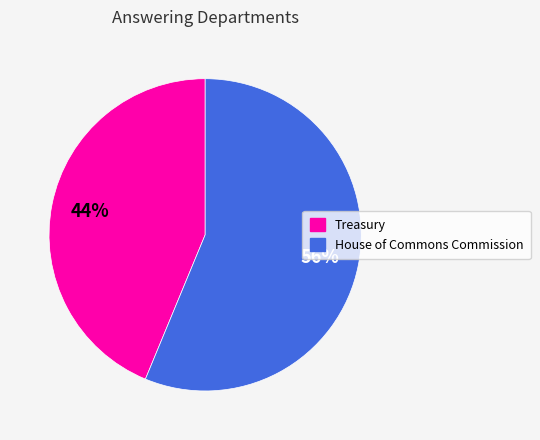

How many segments does this pie chart have?

2